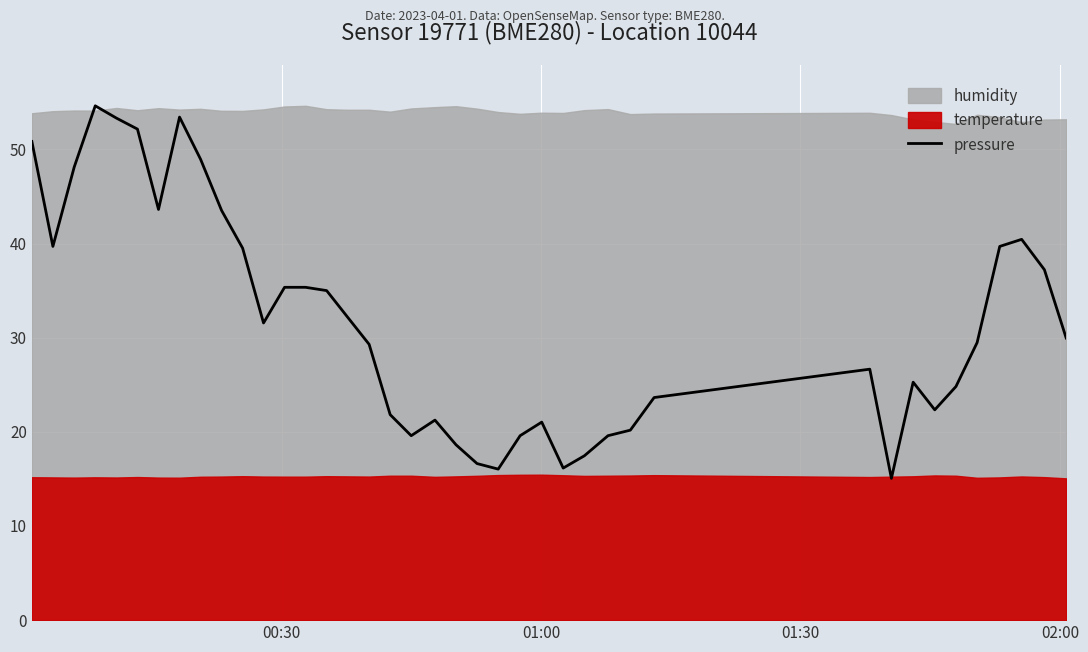

Reading left to right, list all the values displayed in this chart.

50.8	39.7	48.1	54.6	53.3	52.2	43.6	53.4	49.0	43.5	39.5	31.6	35.4	35.4	35.0	32.2	29.3	21.8	19.6	21.2	18.6	16.6	16.0	19.6	21.0	16.2	17.5	19.6	20.2	23.6	26.7	15.1	25.3	22.3	24.8	29.5	39.7	40.4	37.2	30.0